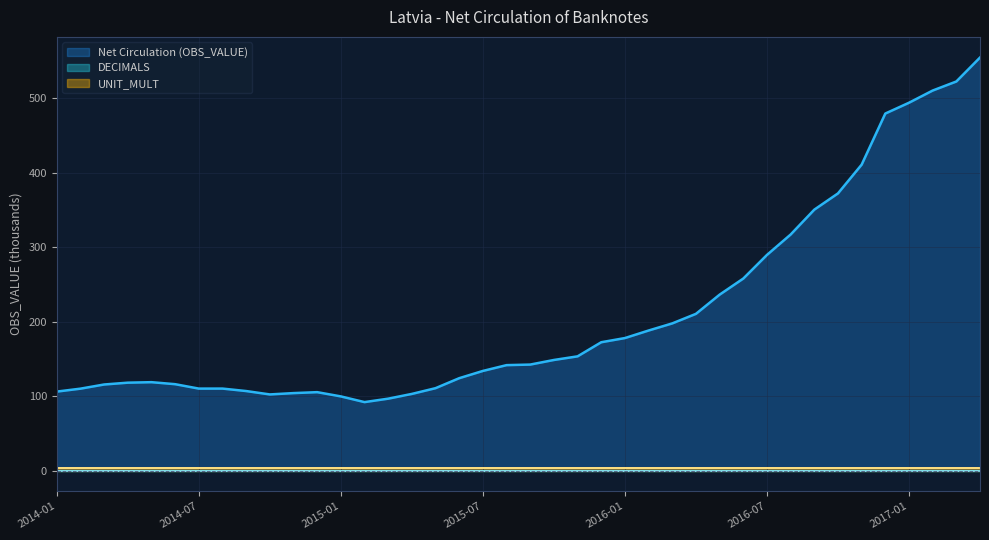

Reading left to right, transcribe all the data shown in this chart.

Net Circulation (OBS_VALUE): 2014-01=106.0	2014-02=109.9	2014-03=115.5	2014-04=118.0	2014-05=118.6	2014-06=115.9	2014-07=110.0	2014-08=110.0	2014-09=106.7	2014-10=102.2	2014-11=104.0	2014-12=105.2	2015-01=99.5	2015-02=91.9	2015-03=96.5	2015-04=102.9	2015-05=110.6	2015-06=124.0	2015-07=133.7	2015-08=141.5	2015-09=142.3	2015-10=148.4	2015-11=153.3	2015-12=172.2	2016-01=177.9	2016-02=188.0	2016-03=197.5	2016-04=210.4	2016-05=236.1	2016-06=257.7	2016-07=289.5	2016-08=316.9	2016-09=350.2	2016-10=372.1	2016-11=410.7	2016-12=479.3	2017-01=493.8	2017-02=510.2	2017-03=522.3	2017-04=554.5
DECIMALS: 2014-01=0.0	2014-02=0.0	2014-03=0.0	2014-04=0.0	2014-05=0.0	2014-06=0.0	2014-07=0.0	2014-08=0.0	2014-09=0.0	2014-10=0.0	2014-11=0.0	2014-12=0.0	2015-01=0.0	2015-02=0.0	2015-03=0.0	2015-04=0.0	2015-05=0.0	2015-06=0.0	2015-07=0.0	2015-08=0.0	2015-09=0.0	2015-10=0.0	2015-11=0.0	2015-12=0.0	2016-01=0.0	2016-02=0.0	2016-03=0.0	2016-04=0.0	2016-05=0.0	2016-06=0.0	2016-07=0.0	2016-08=0.0	2016-09=0.0	2016-10=0.0	2016-11=0.0	2016-12=0.0	2017-01=0.0	2017-02=0.0	2017-03=0.0	2017-04=0.0
UNIT_MULT: 2014-01=3.0	2014-02=3.0	2014-03=3.0	2014-04=3.0	2014-05=3.0	2014-06=3.0	2014-07=3.0	2014-08=3.0	2014-09=3.0	2014-10=3.0	2014-11=3.0	2014-12=3.0	2015-01=3.0	2015-02=3.0	2015-03=3.0	2015-04=3.0	2015-05=3.0	2015-06=3.0	2015-07=3.0	2015-08=3.0	2015-09=3.0	2015-10=3.0	2015-11=3.0	2015-12=3.0	2016-01=3.0	2016-02=3.0	2016-03=3.0	2016-04=3.0	2016-05=3.0	2016-06=3.0	2016-07=3.0	2016-08=3.0	2016-09=3.0	2016-10=3.0	2016-11=3.0	2016-12=3.0	2017-01=3.0	2017-02=3.0	2017-03=3.0	2017-04=3.0